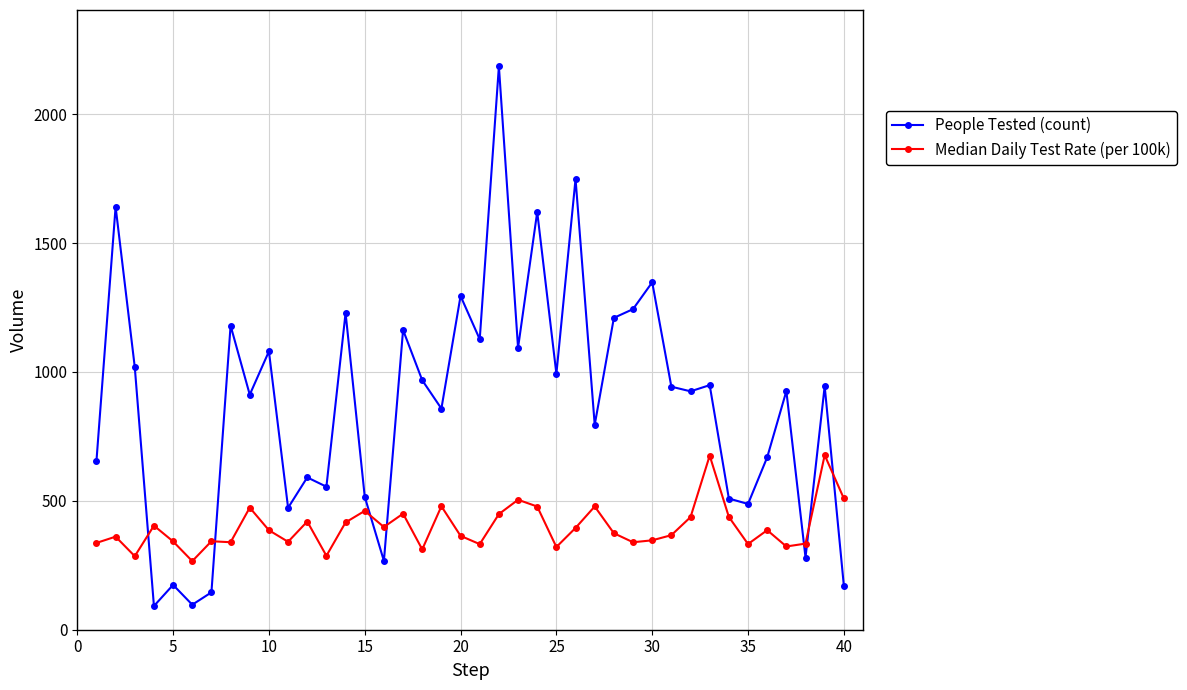

What is the value of the Median Daily Test Rate (per 100k) point at the 12th from the left?

419.9